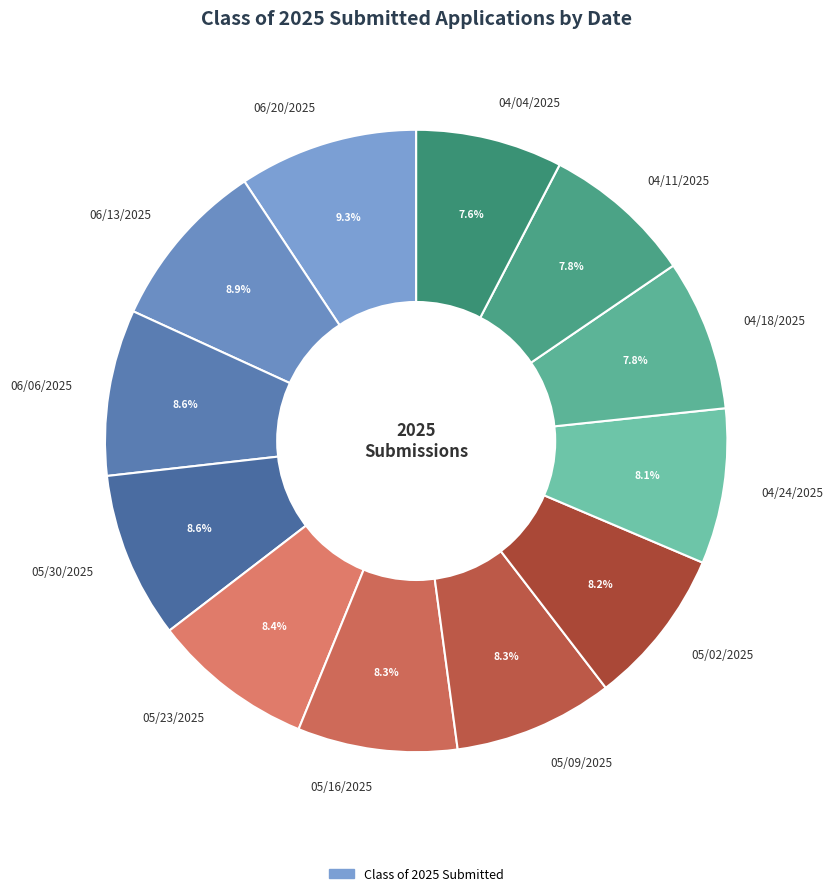

Is it true that 06/20/2025 is 24% of the pie?

False